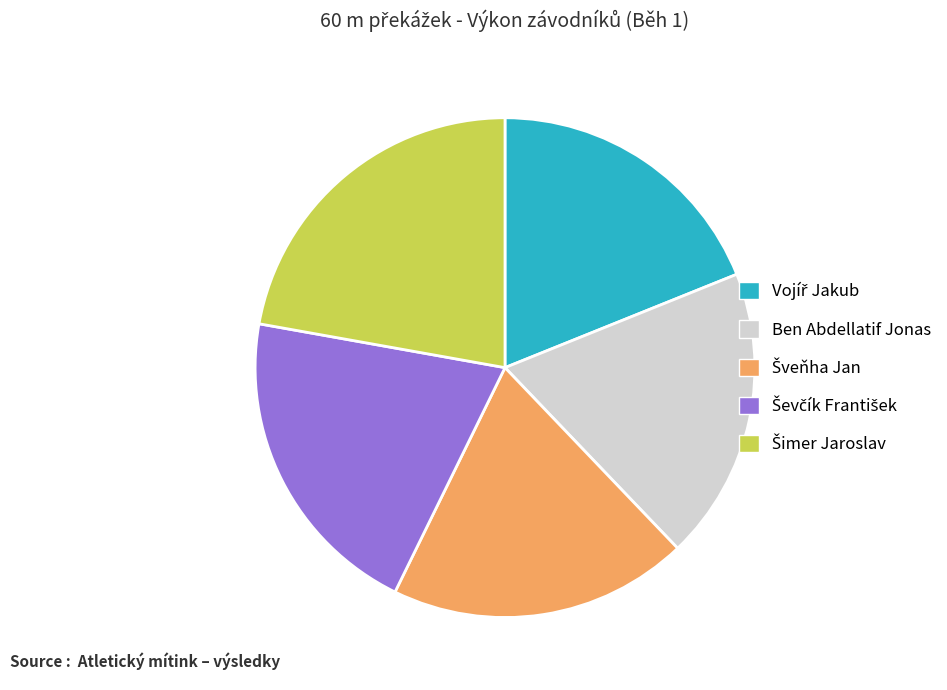

Does any single category account for the majority?

No